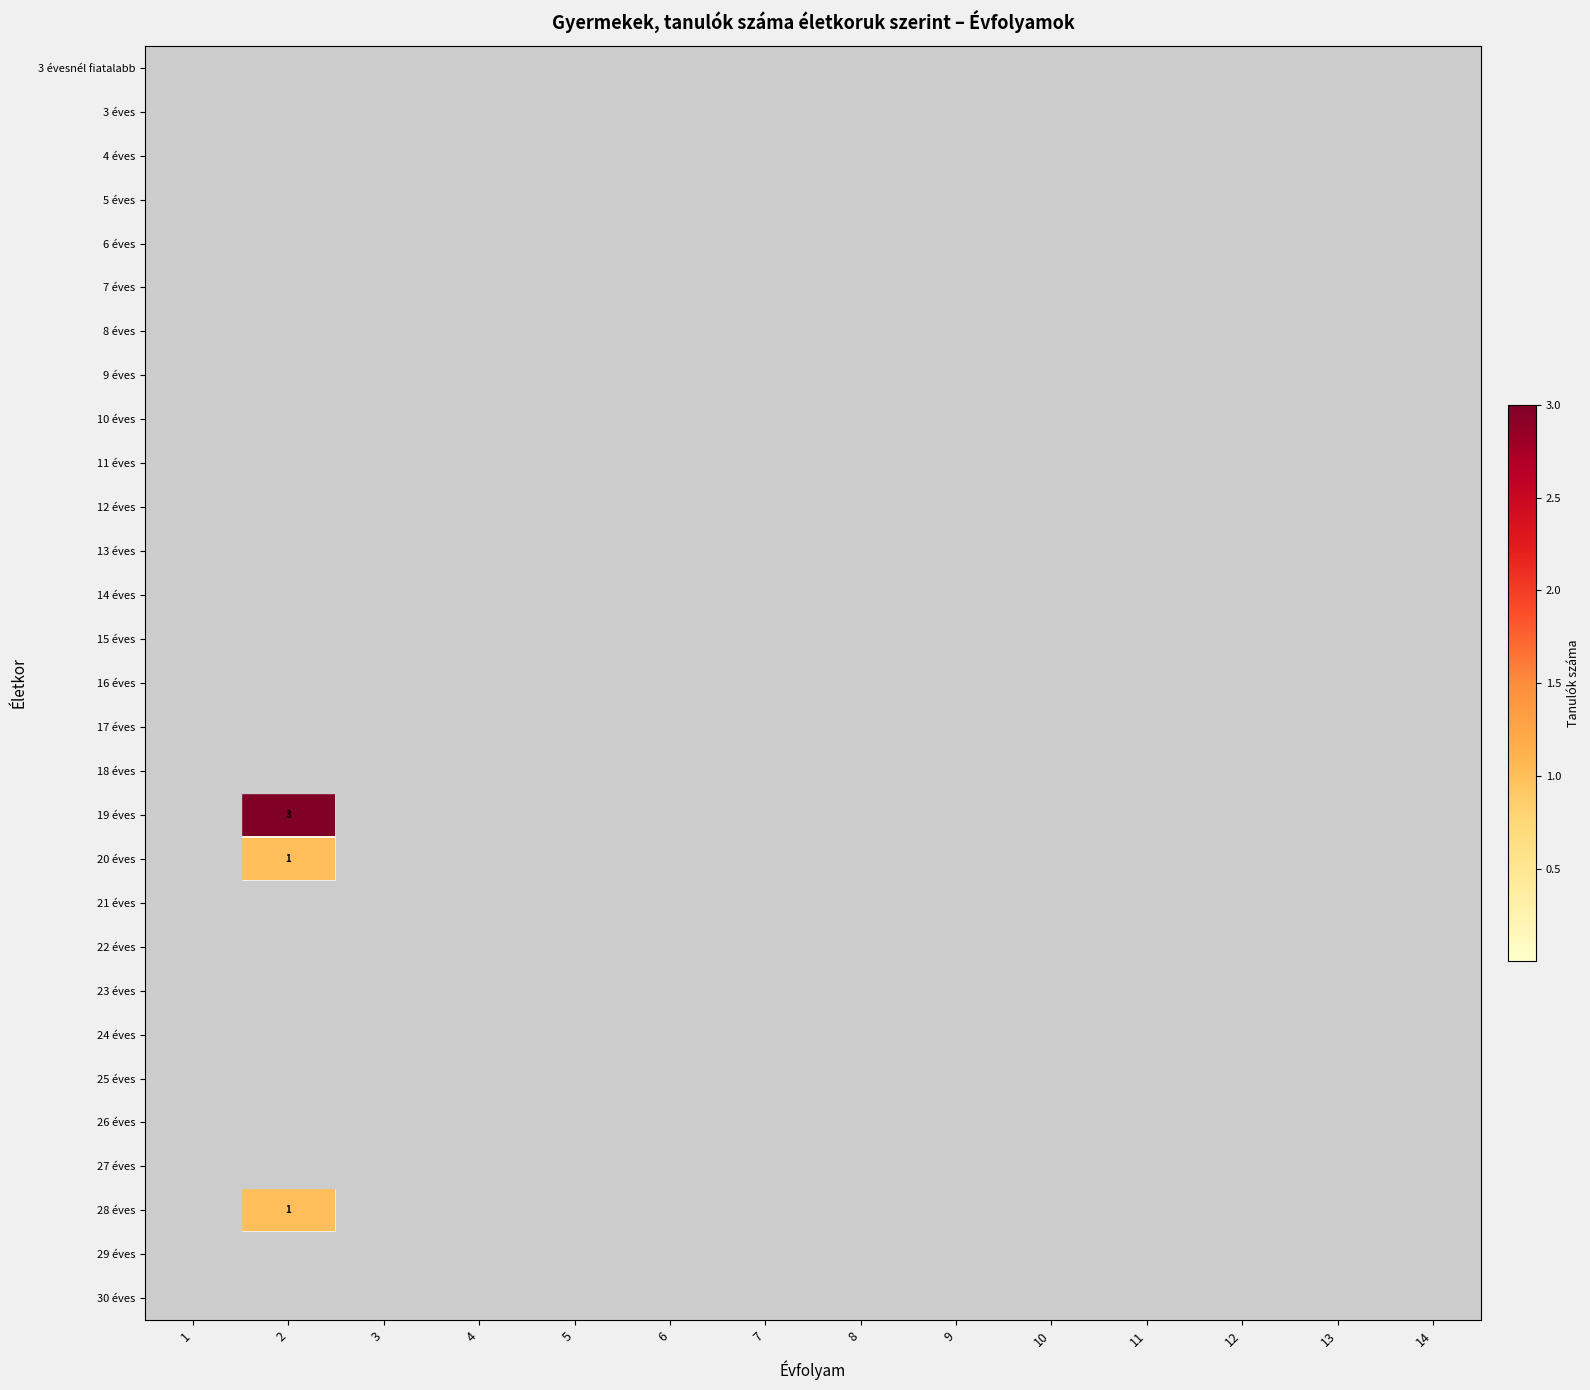

At which category does the chart reach its minimum across all series?

1